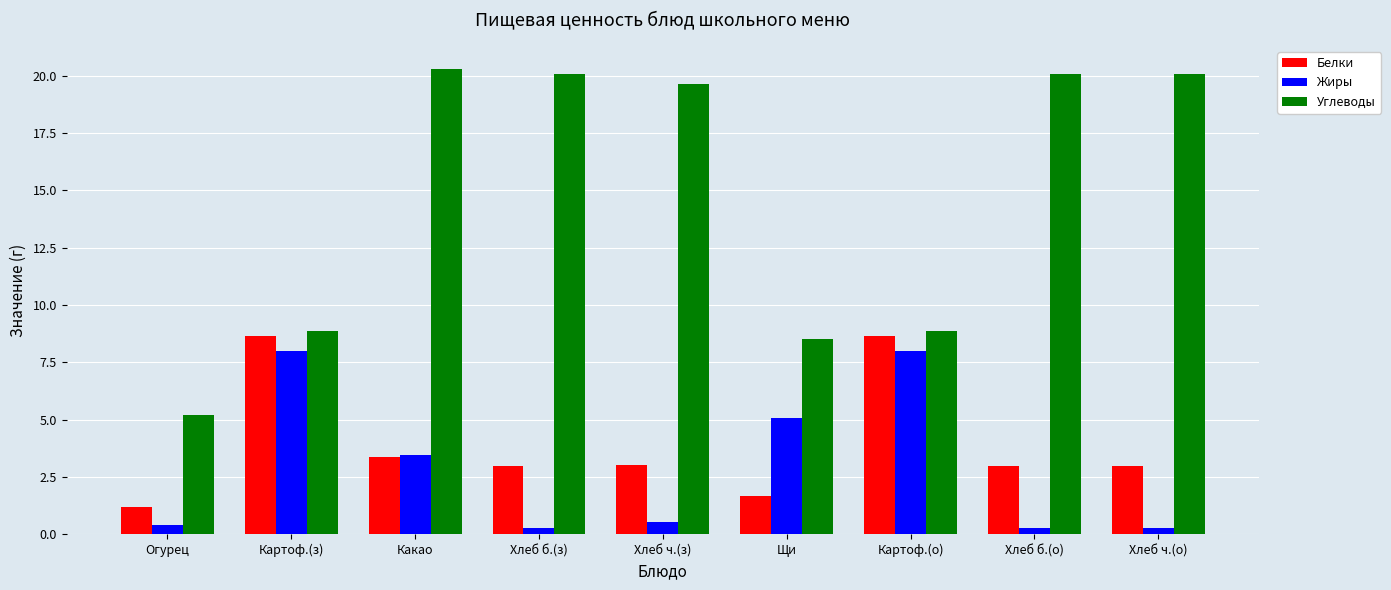

At how many categories does at least one series exceed 11?

5